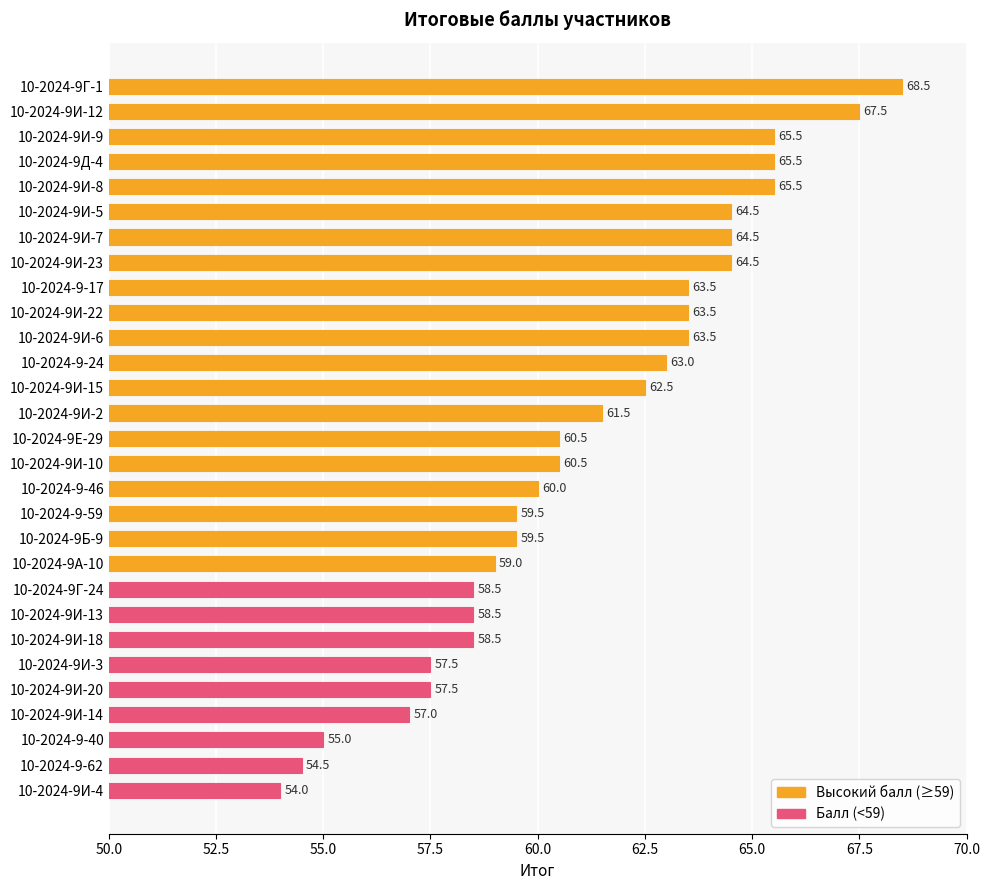

What is the change in value from 10-2024-9И-5 to 10-2024-9И-20?

-7.0